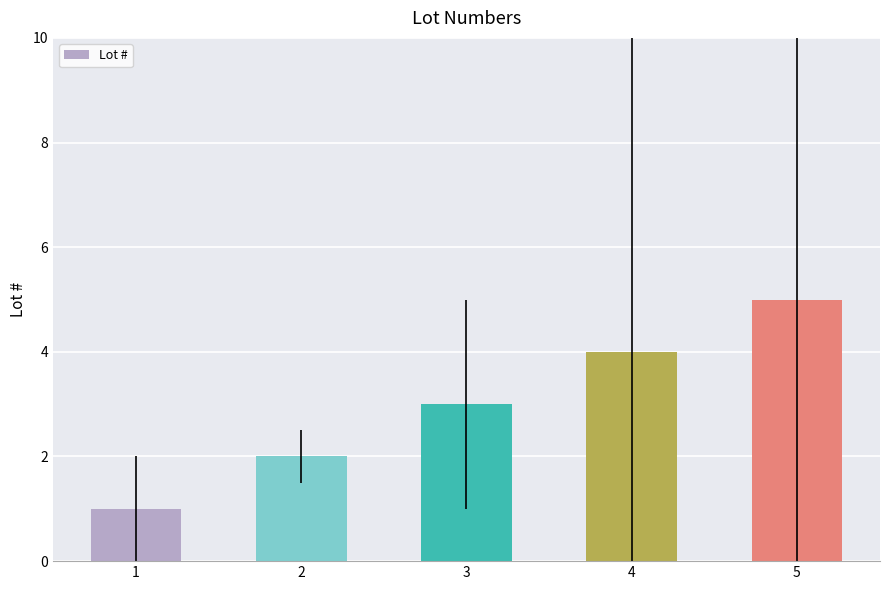

What is the value of the 5th bar from the left?

5